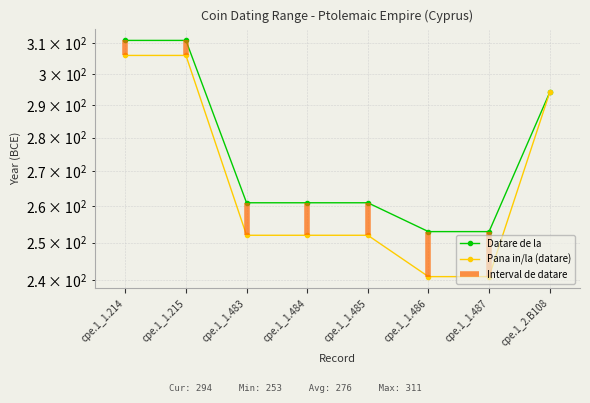

Reading left to right, transcribe all the data shown in this chart.

Datare de la: 311	311	261	261	261	253	253	294
Pana in/la (datare): 306	306	252	252	252	241	241	294